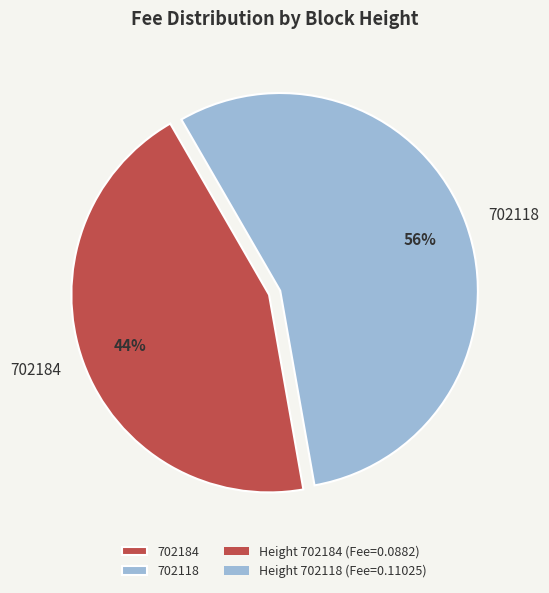

To the nearest percent, what percentage of the pie is 702118?

56%